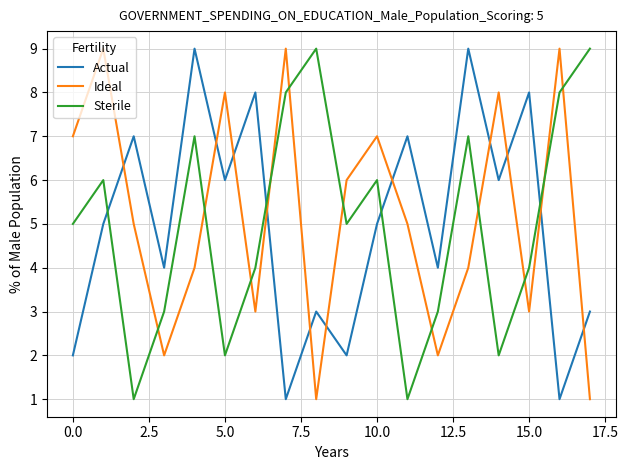

What is the difference between the maximum and minimum values in the Actual series?

8